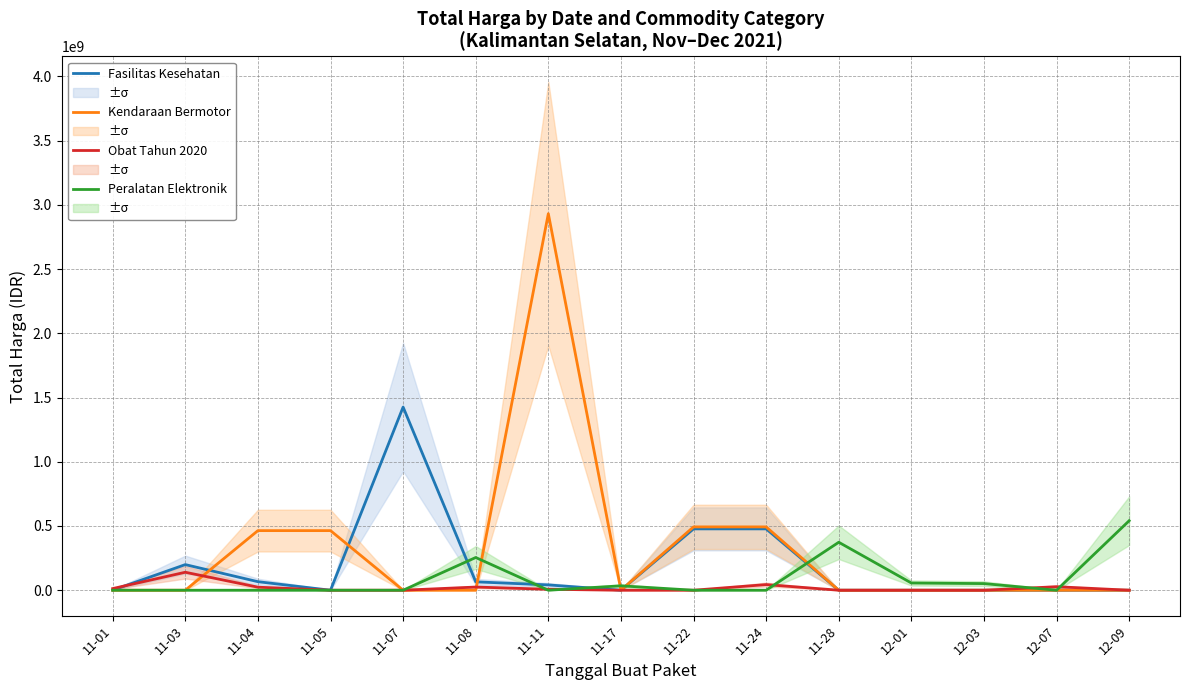

In Fasilitas Kesehatan, how many points are higher than both neighbors (excluding endpoints)?

2